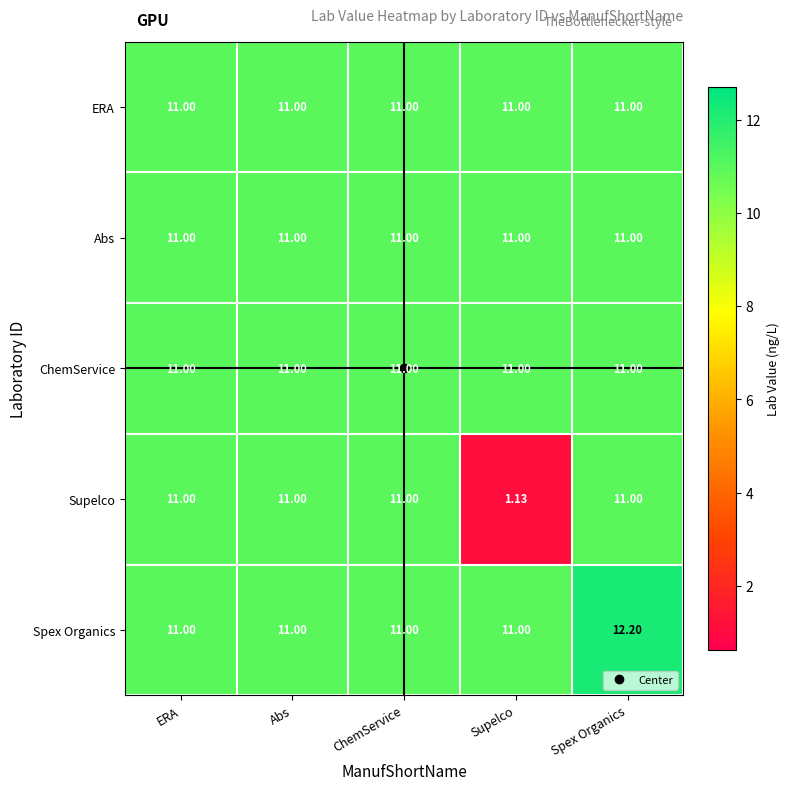

What is the spread (max minus min) of values at Spex Organics?

1.2